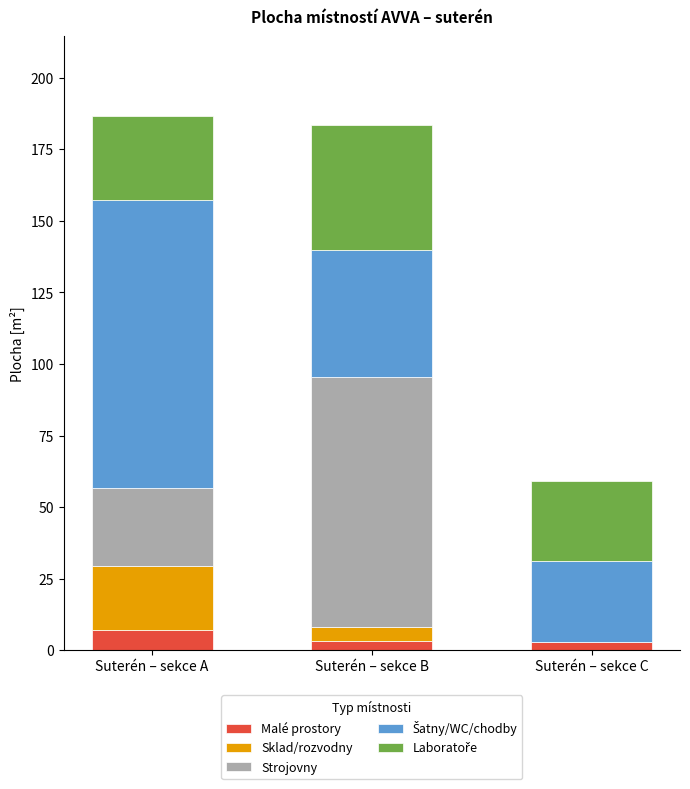

What is the total value across all series at Suterén – sekce A?

186.5